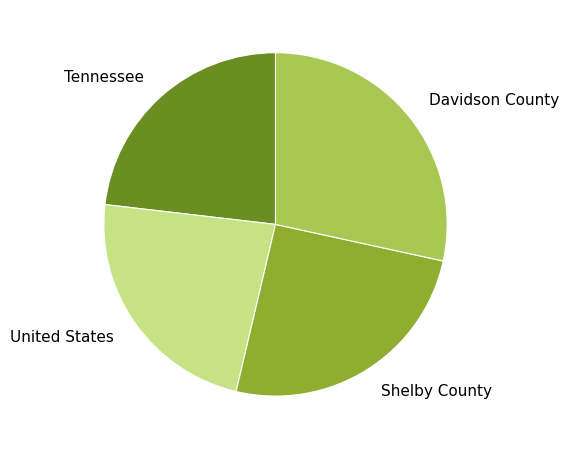

Do Davidson County and Shelby County together represent more than half of the pie?

Yes